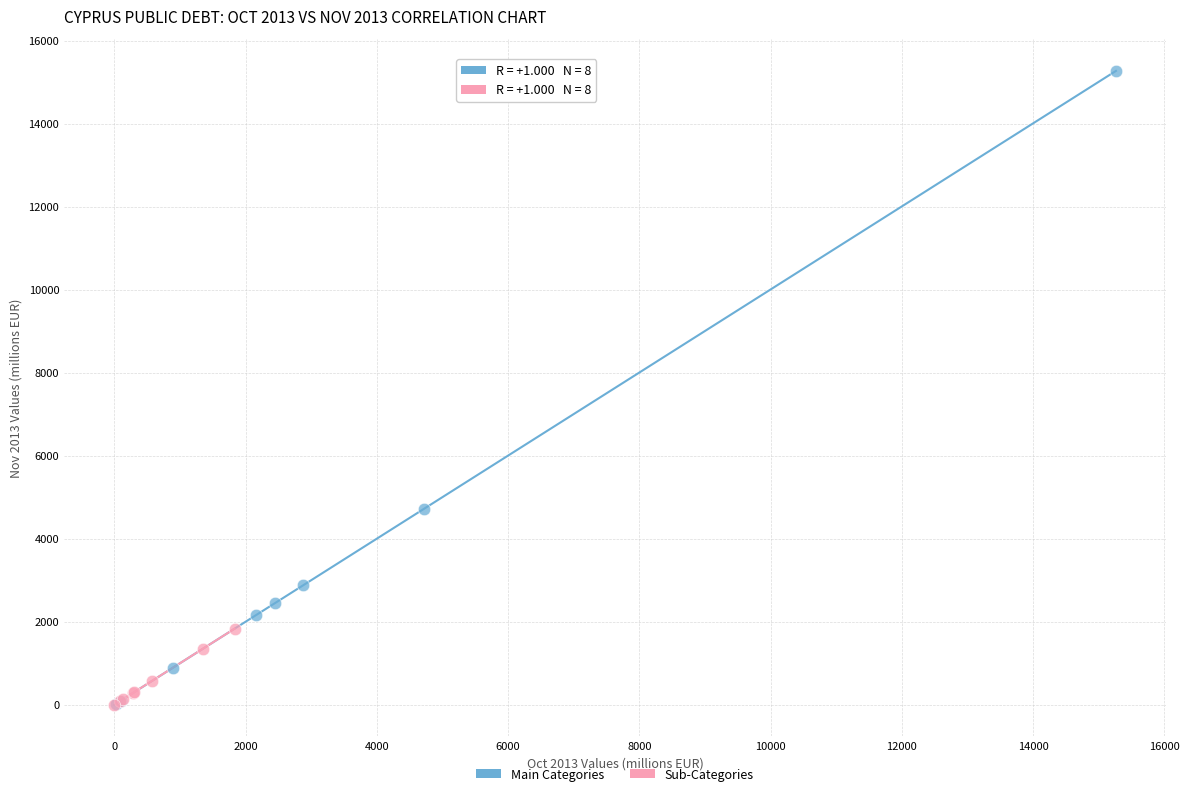

Which series contains the highest Y value?

Main Categories